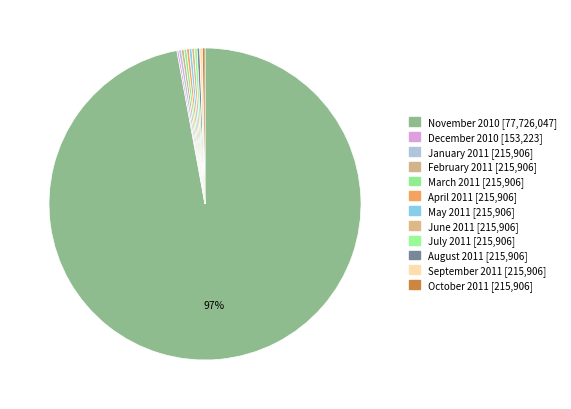

Approximately how many times larger is the value at August 2011 compared to March 2011?

1.0